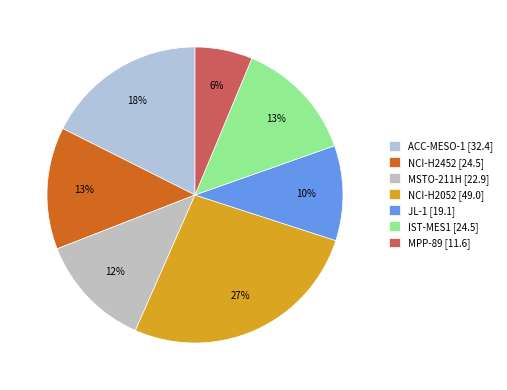

Count the number of slices in the pie.

7